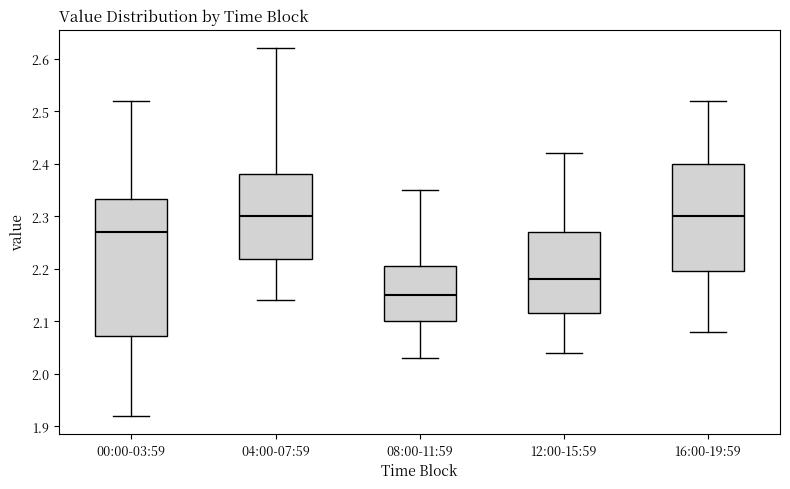

Reading left to right, transcribe this box plot: for each box, give where its median line is, the range the box spans, and where its two whiskers end, as read against the y-axis. The values are not printed on the chart, so give them approximately, as read against the axis.

00:00-03:59: median 2.27, box 2.07 to 2.33, whiskers 1.92 to 2.52
04:00-07:59: median 2.30, box 2.22 to 2.38, whiskers 2.14 to 2.62
08:00-11:59: median 2.15, box 2.10 to 2.21, whiskers 2.03 to 2.35
12:00-15:59: median 2.18, box 2.12 to 2.27, whiskers 2.04 to 2.42
16:00-19:59: median 2.30, box 2.20 to 2.40, whiskers 2.08 to 2.52